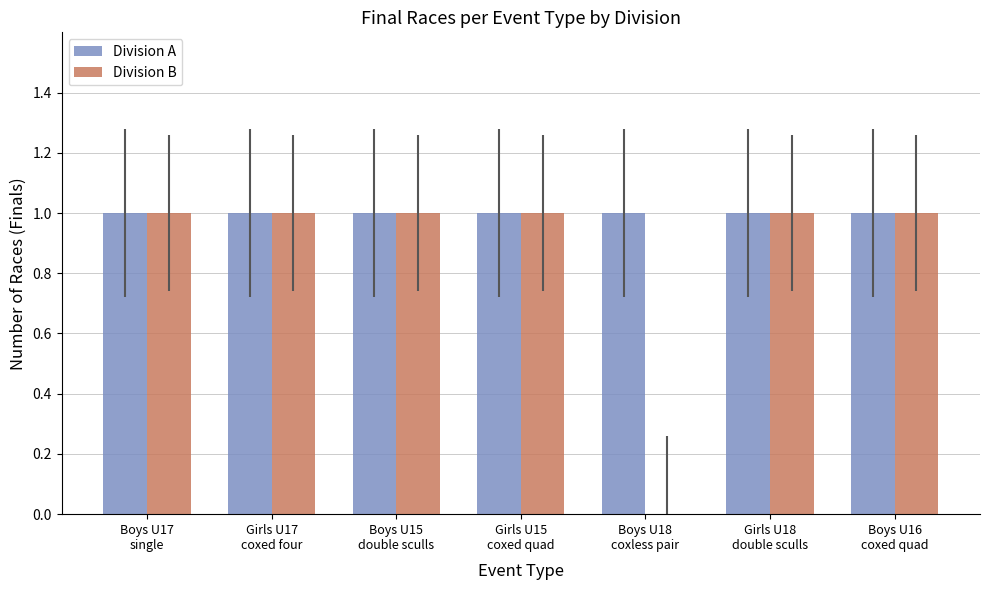

What is the sum of all Division B values?

6